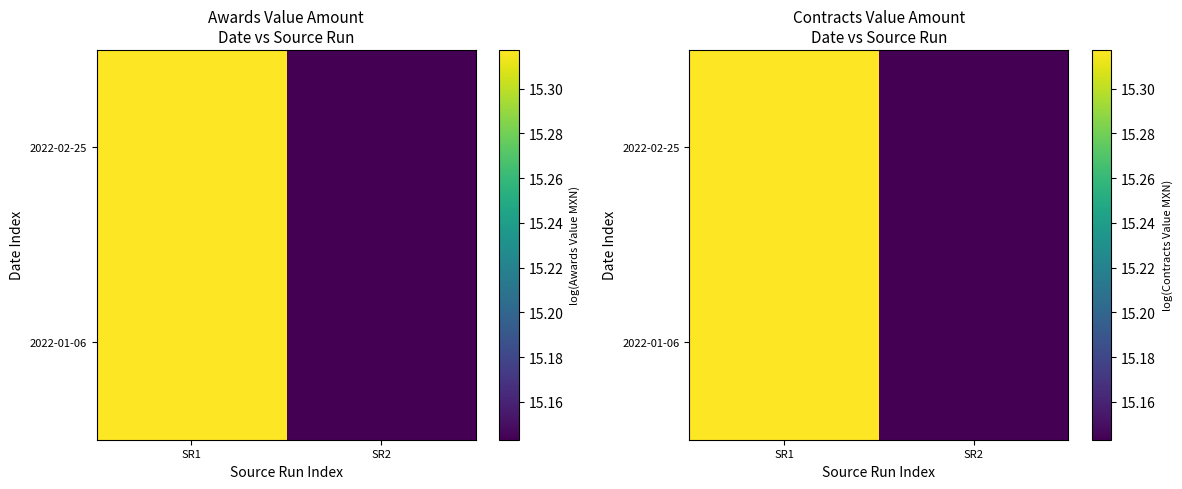

Which series changed the most between SR1 and SR2?

2022-01-06